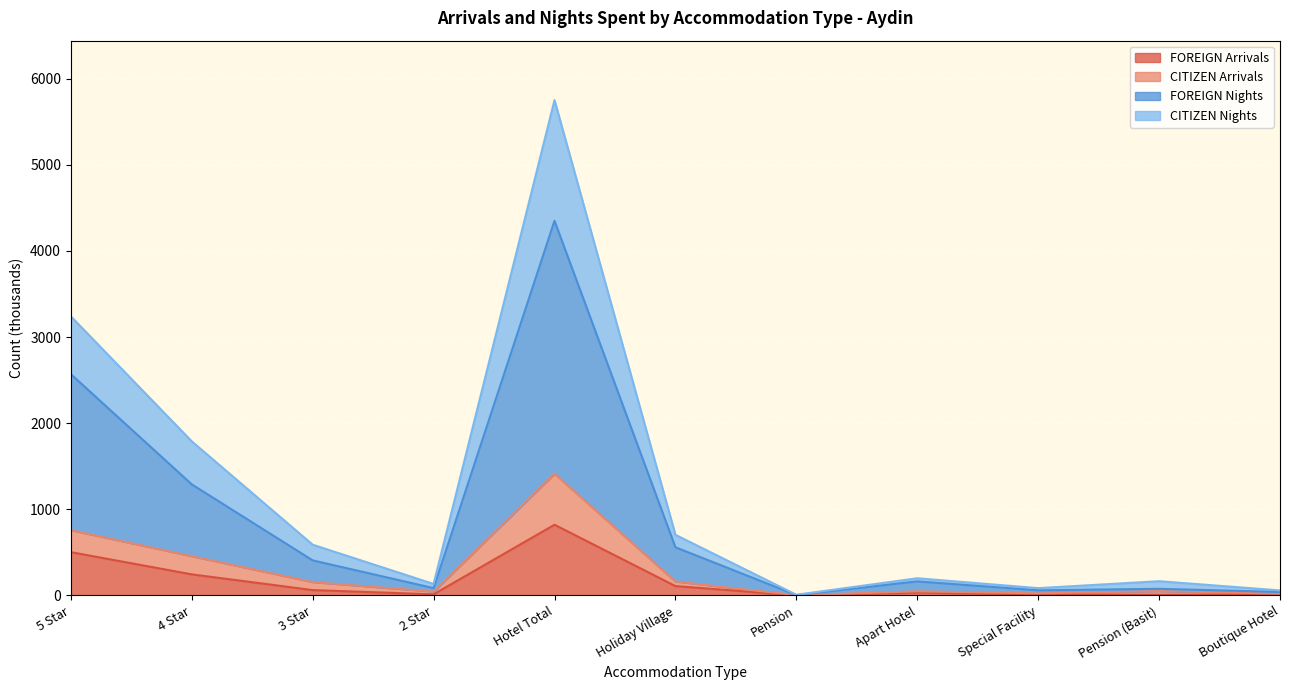

What is the value of the CITIZEN Arrivals point at the 1st from the left?

758.0